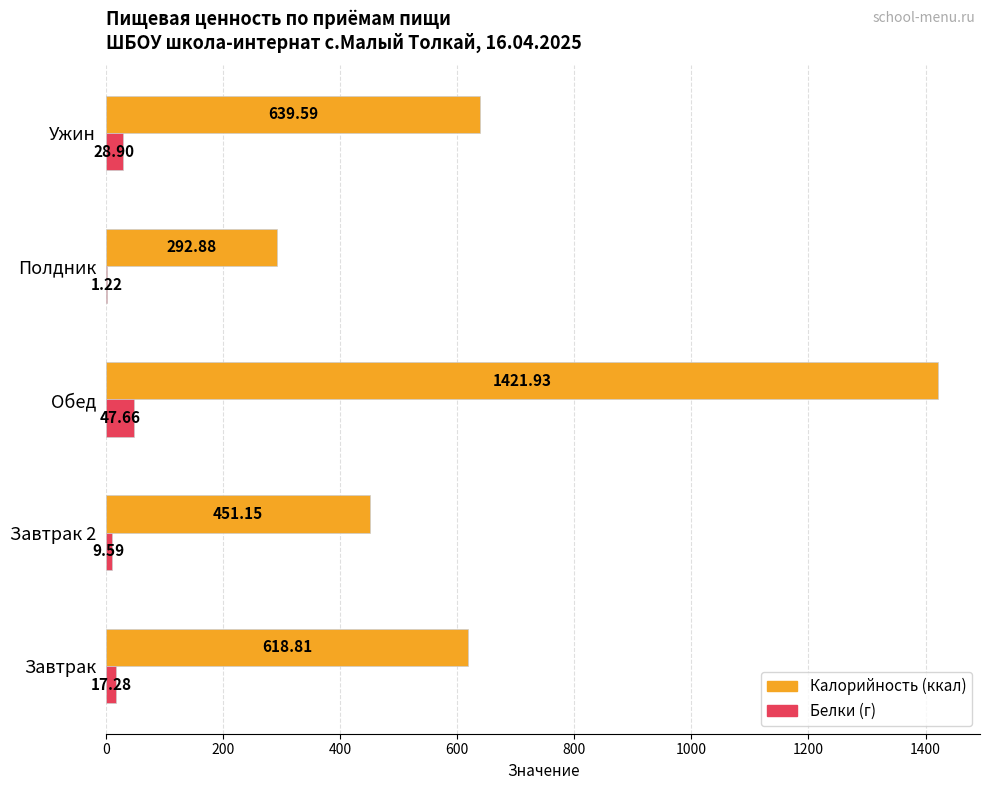

What is the total value across all series at Полдник?

294.1